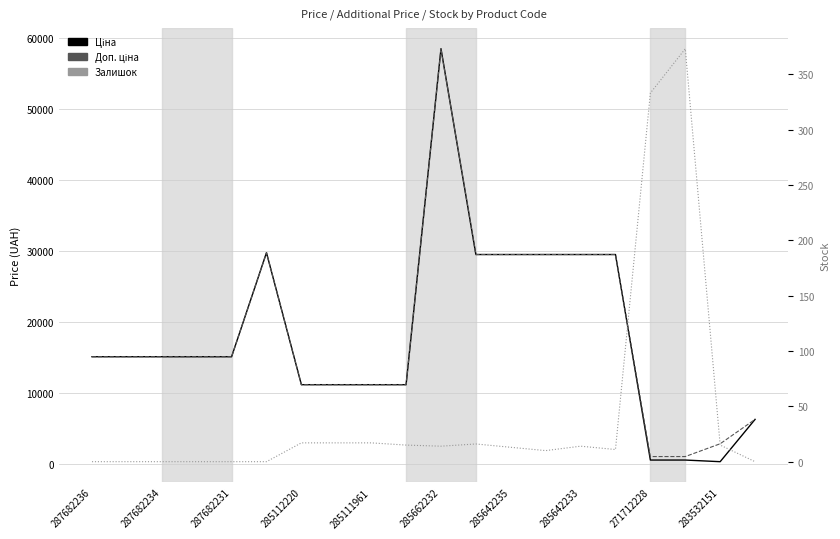

What is the value of the Ціна point at the 13th from the left?

29491.5